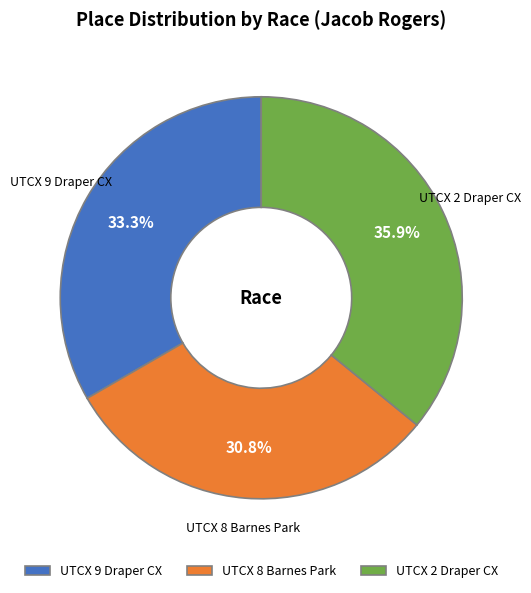

True or false: UTCX 8 Barnes Park accounts for 31% of the total.

True